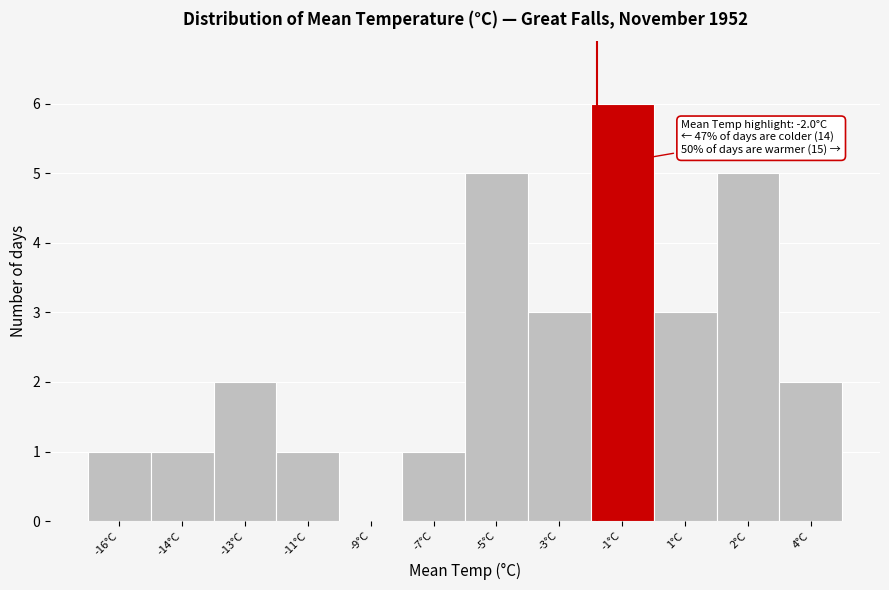

Reading right to left, what are all the values shown in this chart?

4°C=2	2°C=5	1°C=3	-1°C=6	-3°C=3	-5°C=5	-7°C=1	-9°C=0	-11°C=1	-13°C=2	-14°C=1	-16°C=1